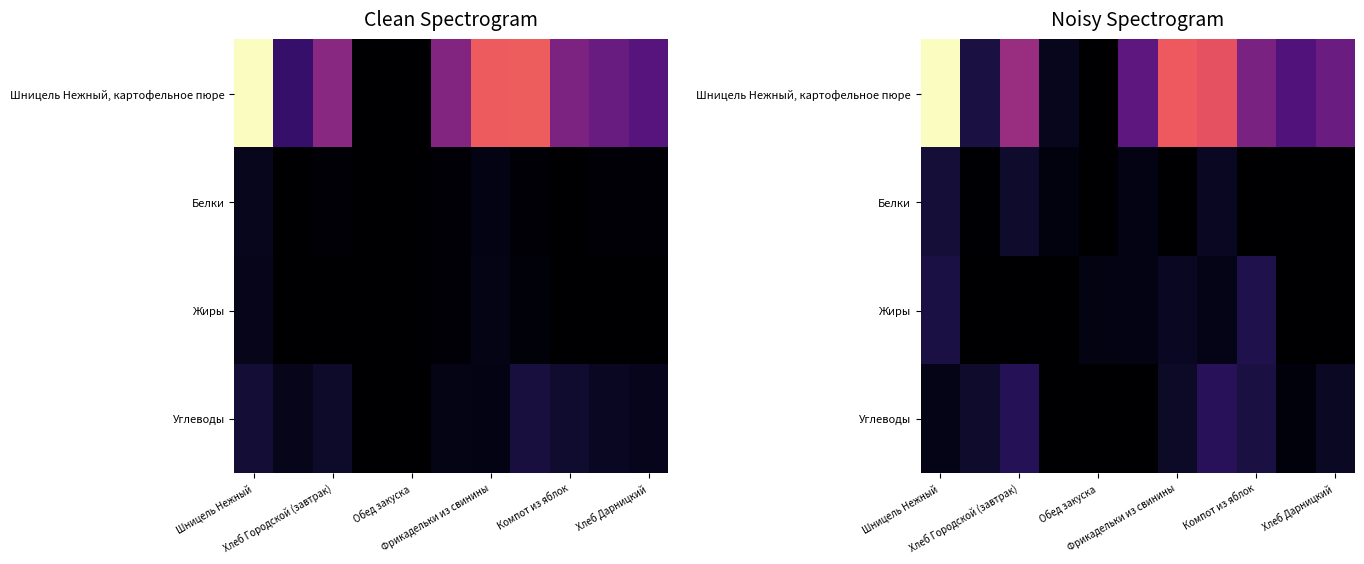

What is the spread (max minus min) of values at Хлеб Дарницкий?

102.7